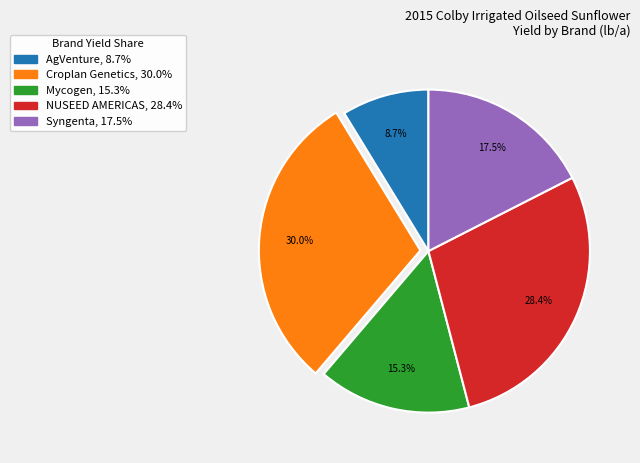

Is there any slice that represents more than half of the pie?

No